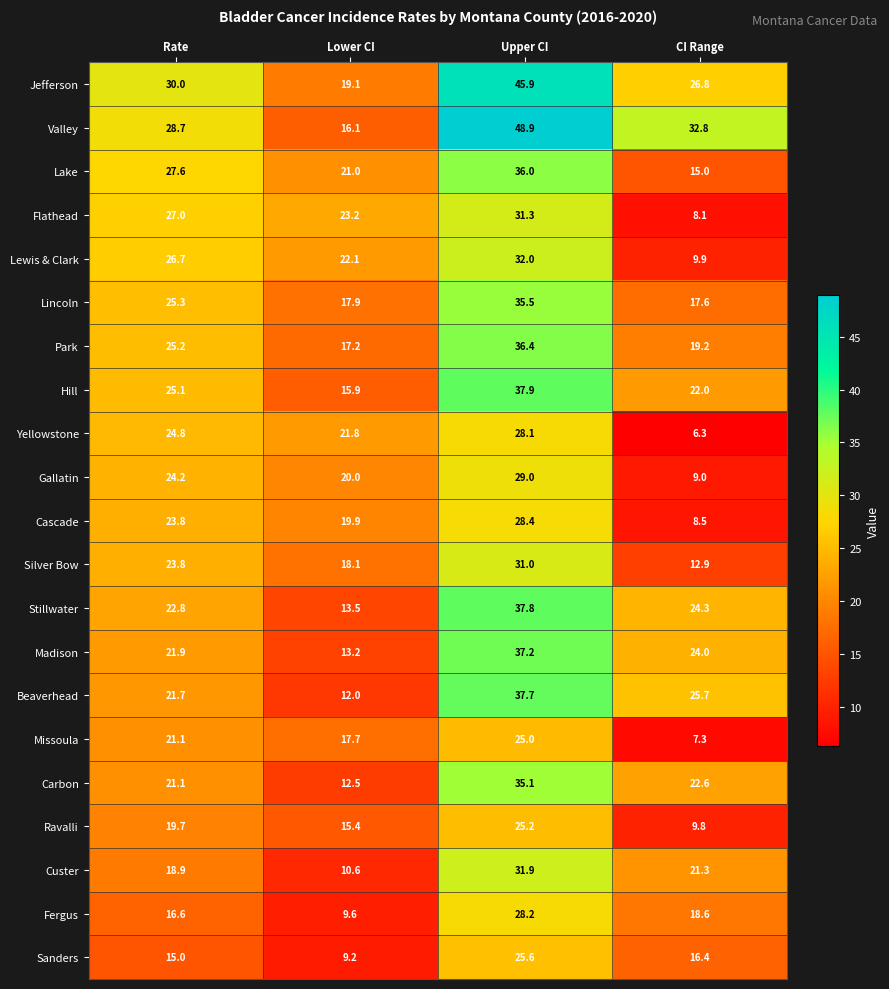

Where is Flathead nearest to the value 19?

Lower CI